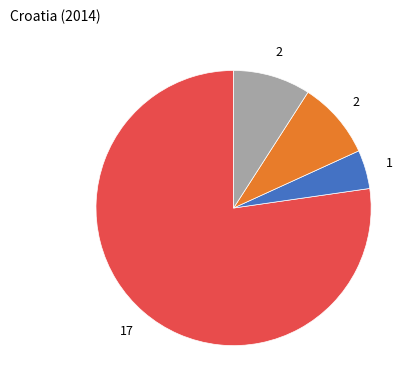

Is there any slice that represents more than half of the pie?

Yes